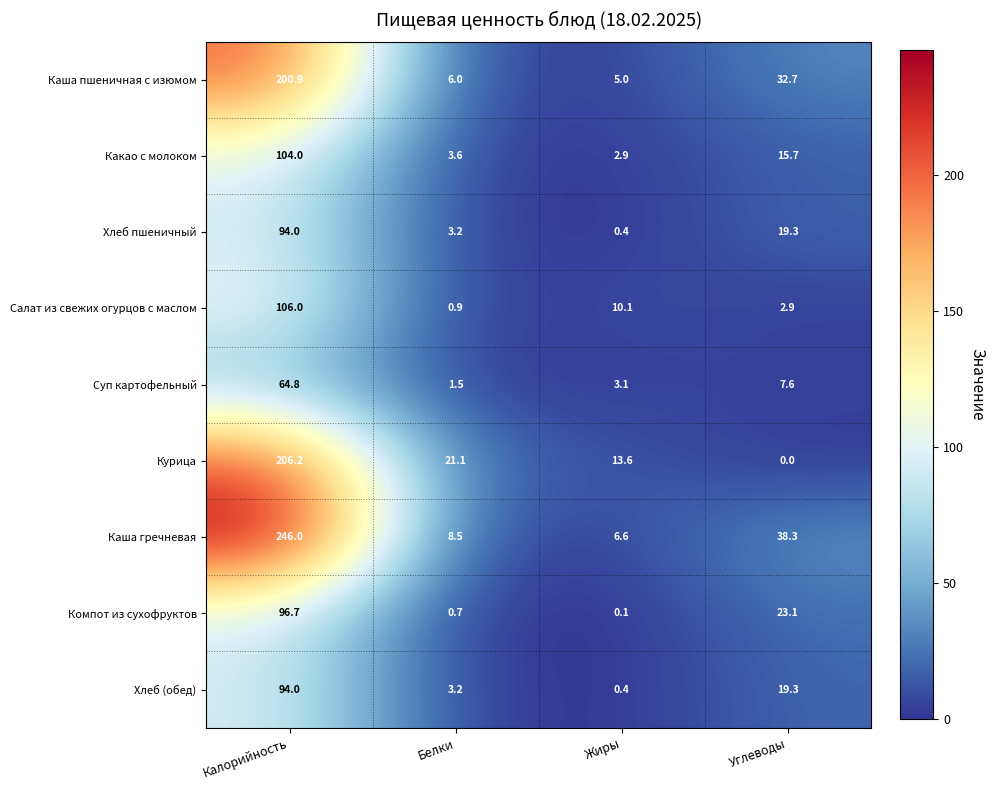

Read the Каша гречневая value at Жиры.

6.6